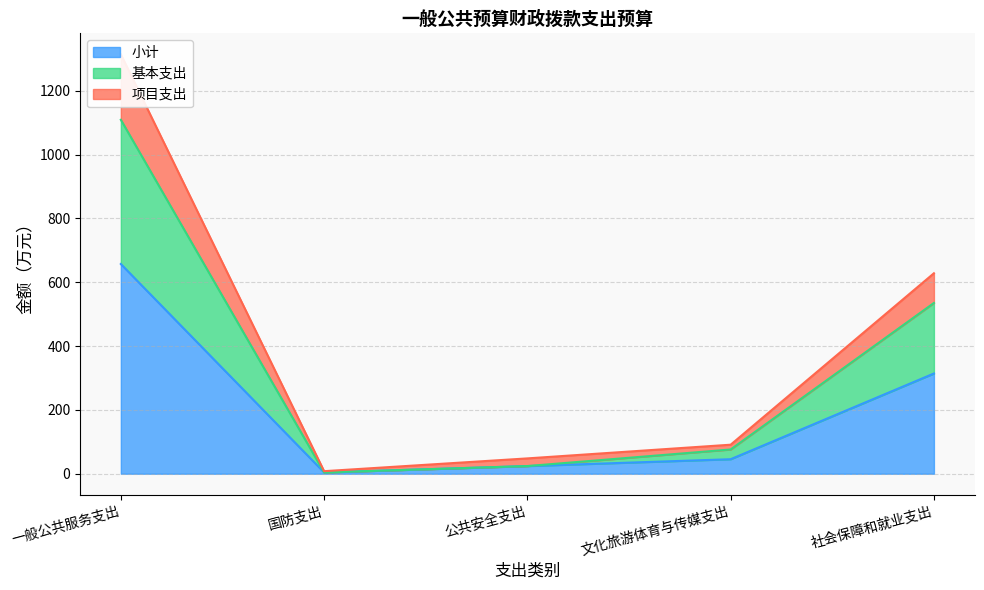

Reading left to right, what are all the values shown in this chart?

小计: 657.1	4.0	24.0	45.5	314.1
基本支出: 1109.1	4.0	24.0	75.9	535.1
项目支出: 1314.2	8.0	48.0	90.9	628.1